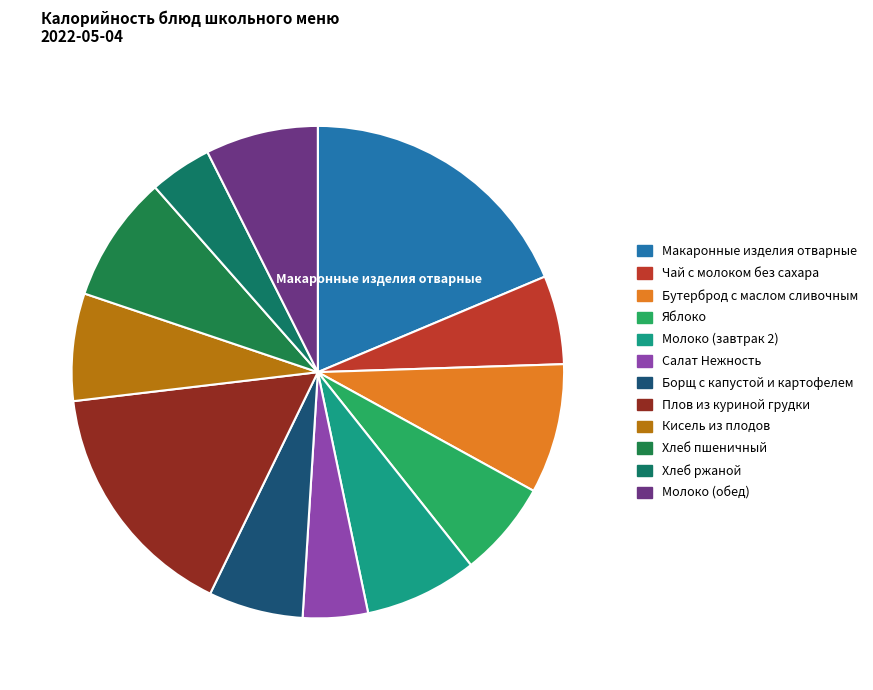

Approximately how many times larger is the value at Бутерброд с маслом сливочным compared to Яблоко?

1.3